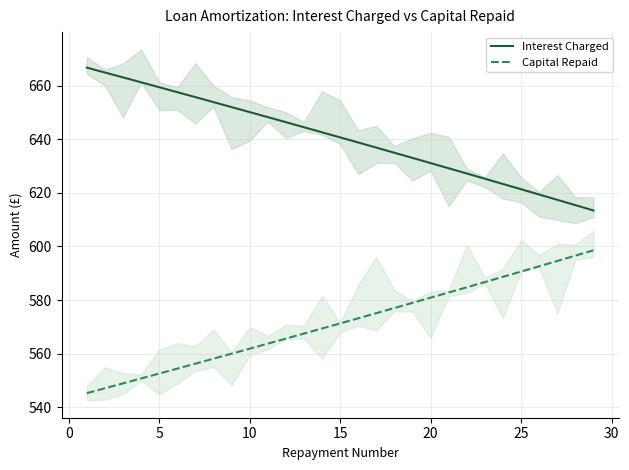

Rank the series by their maximum value, from lowest to highest.

Capital Repaid, Interest Charged